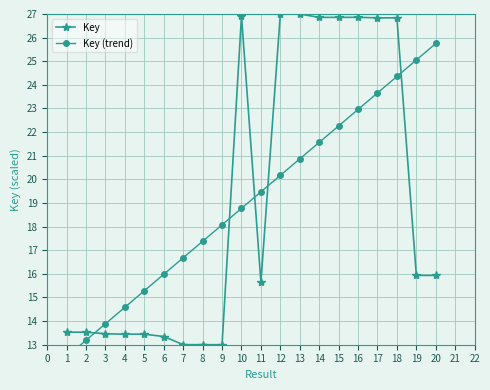

What are all the series names shown in the legend?

Key, Key (trend)